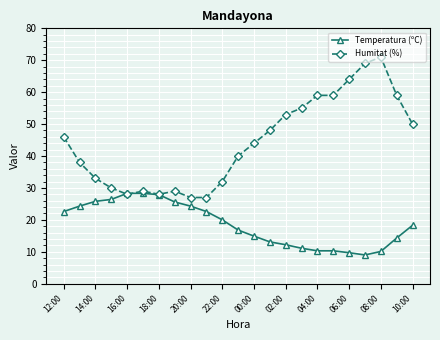

True or false: Humitat (%) has more than 0 interior local peaks.

True